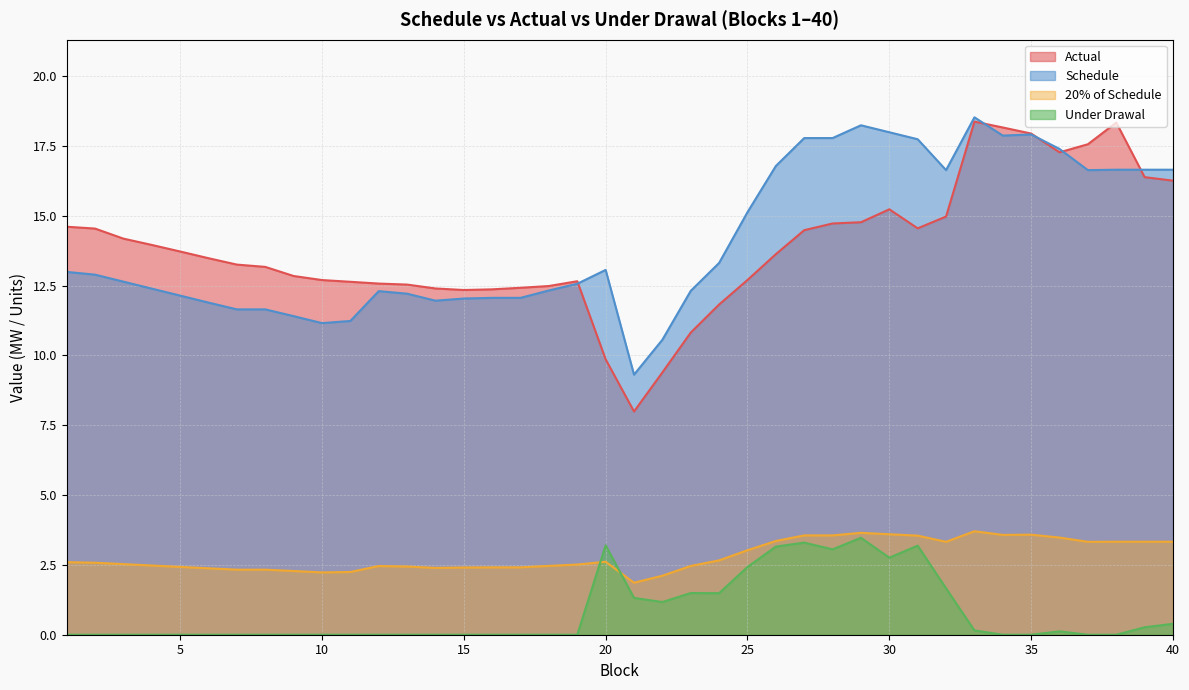

How many lines are shown in the chart?

4